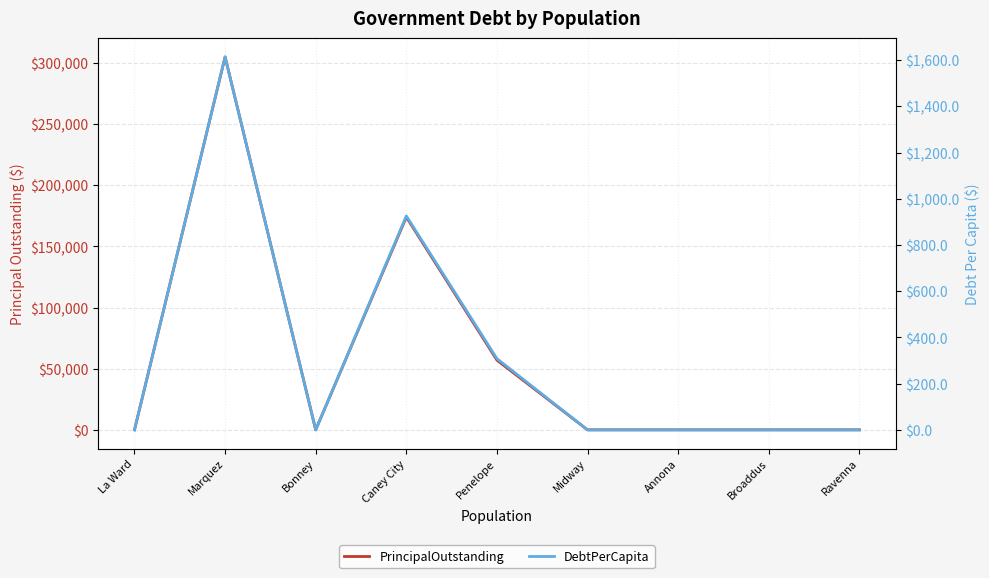

Reading right to left, transcribe all the data shown in this chart.

PrincipalOutstanding: 0.0	0.0	0.0	0.0	57000.0	174000.0	0.0	305000.0	0.0
DebtPerCapita: 0.0	0.0	0.0	0.0	308.1	925.5	0.0	1613.8	0.0